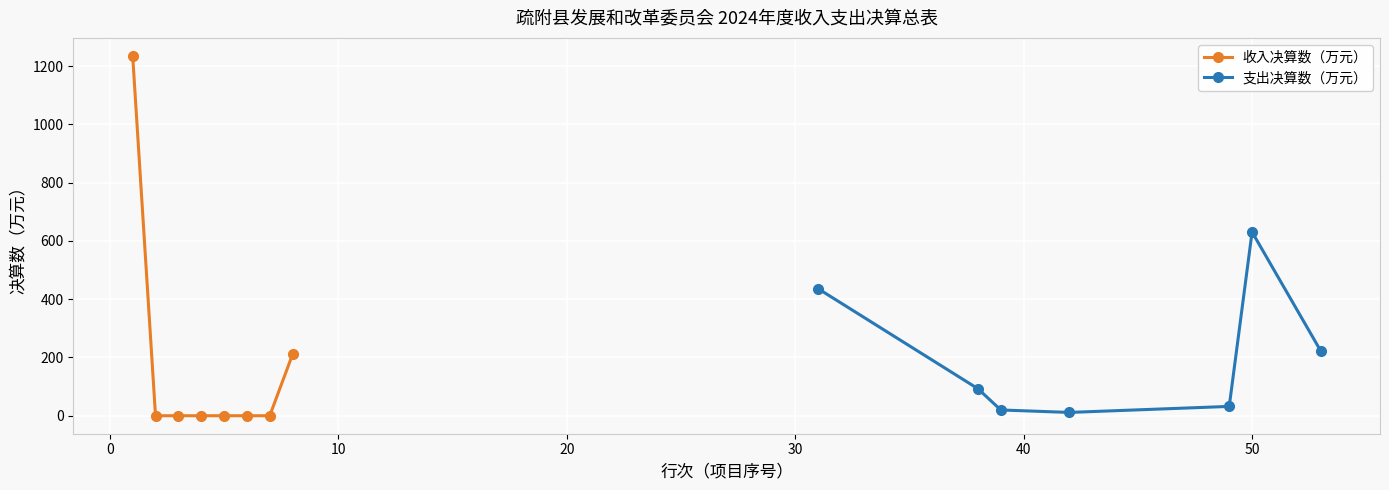

What is the highest value of the 收入决算数（万元） series?

1234.9